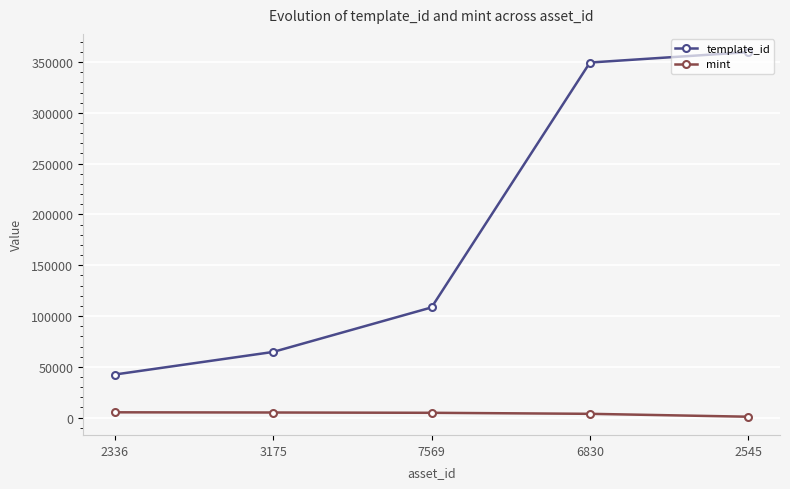

True or false: mint and template_id intersect in this chart.

False